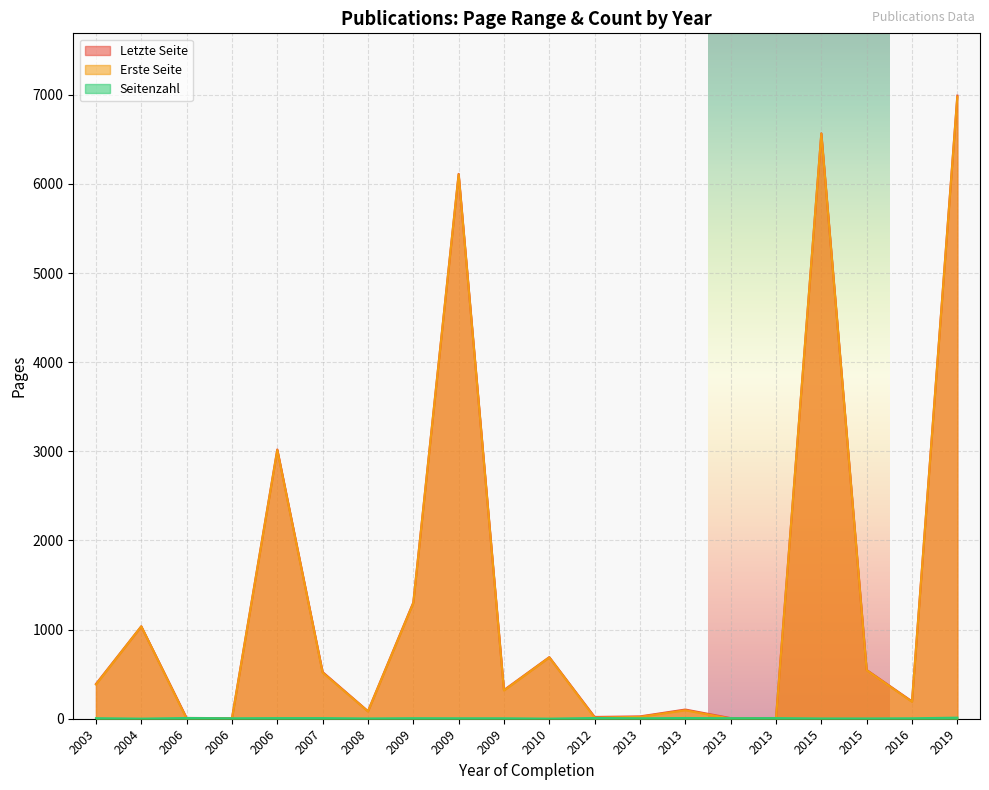

What is the difference between the second highest and minimum values in the Erste Seite series?

6563